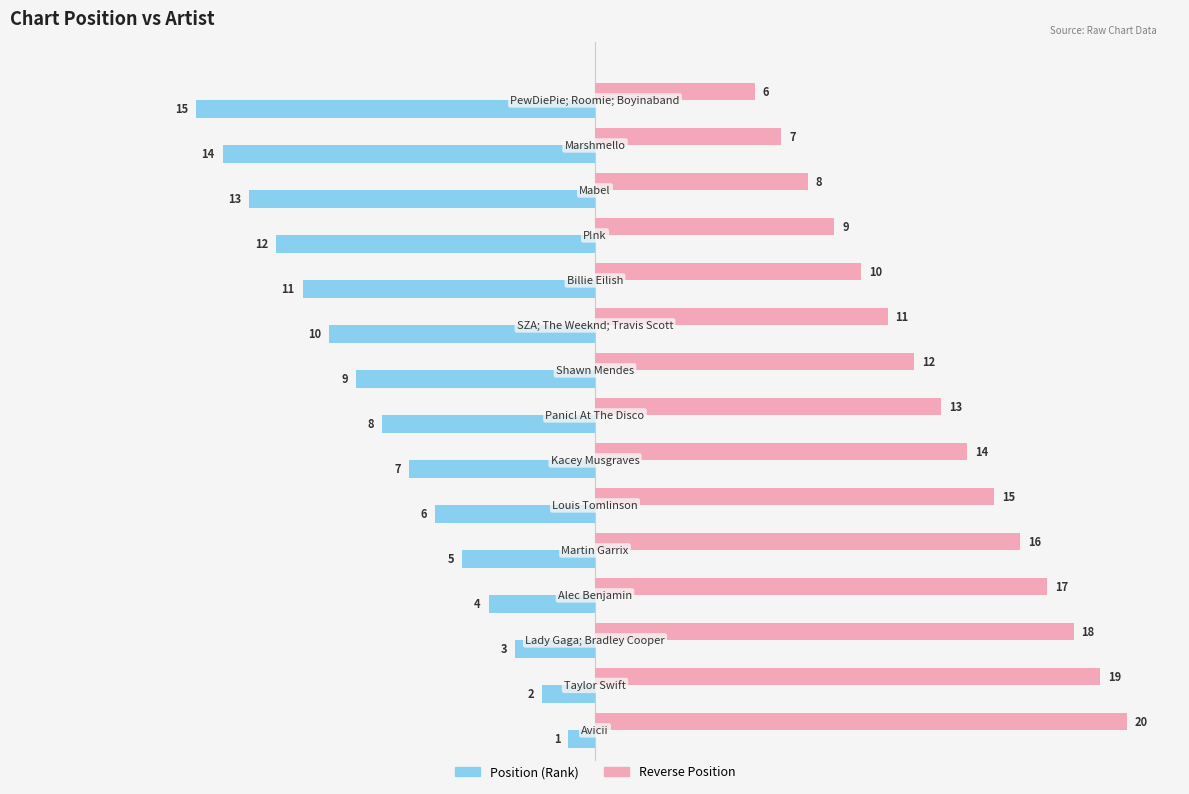

What is the difference between the second highest and minimum values in the Position (Rank) series?

13